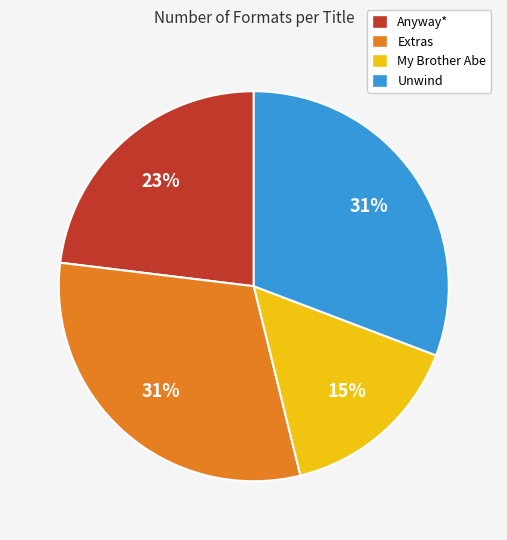

The Extras slice represents 41% of the pie. True or false?

False